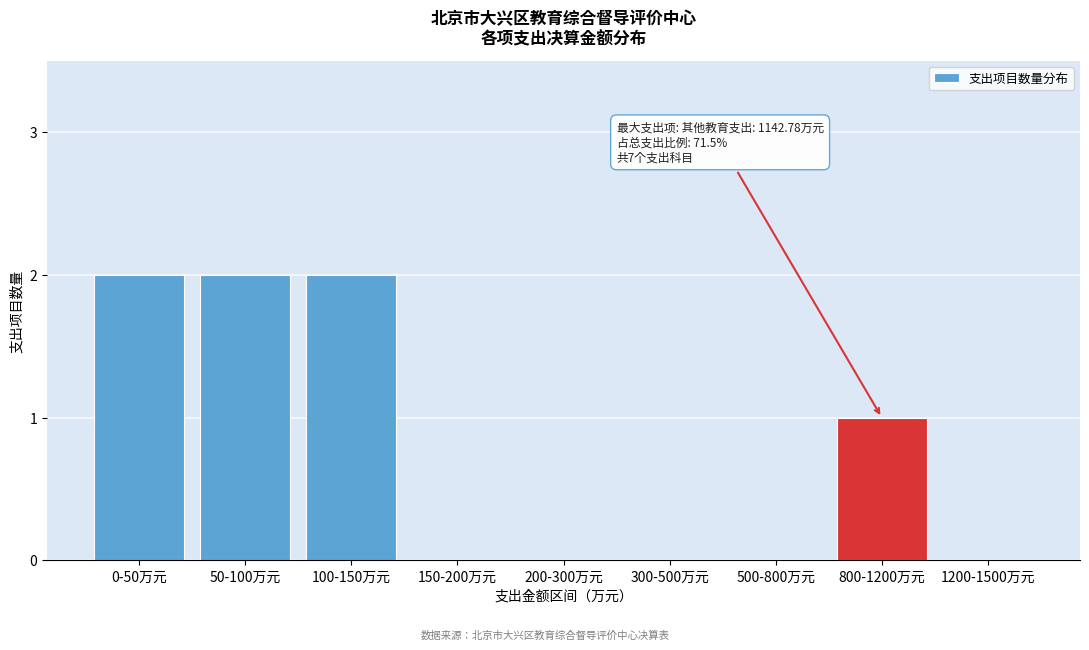

Reading left to right, extract all data points from this chart.

0-50万元=2	50-100万元=2	100-150万元=2	150-200万元=0	200-300万元=0	300-500万元=0	500-800万元=0	800-1200万元=1	1200-1500万元=0